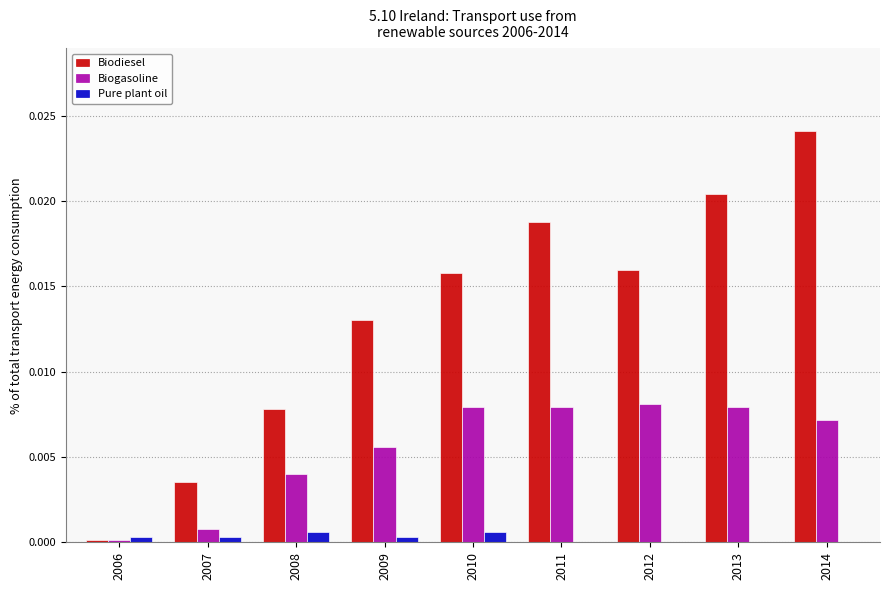

The value of Biodiesel at 2009 is 0.0. True or false?

True